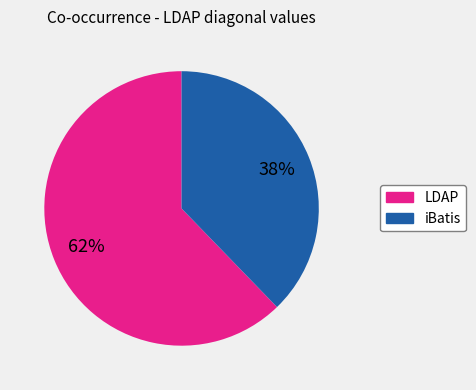

Does any single category account for the majority?

Yes